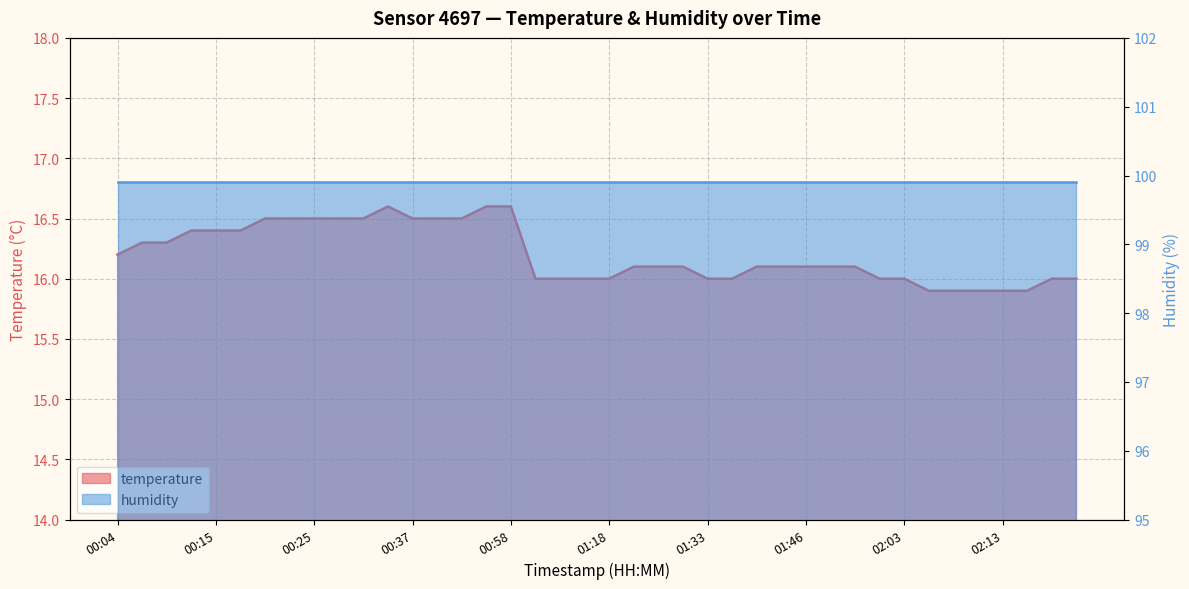

What is the label of the 9th point from the left?

00:25